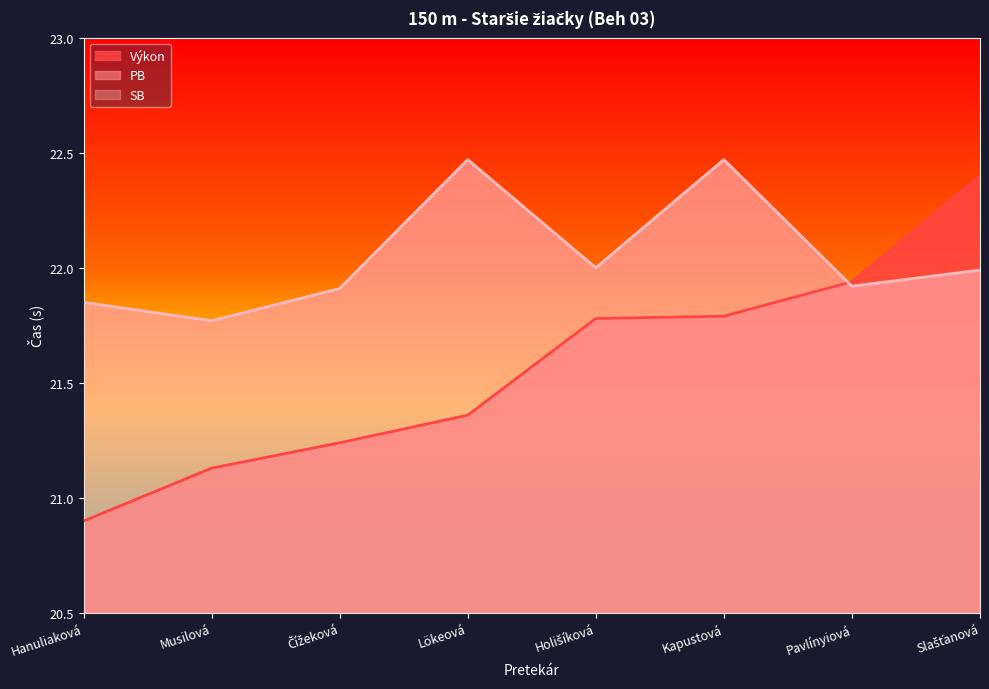

What is the value of the Výkon point at the 6th from the left?

21.8